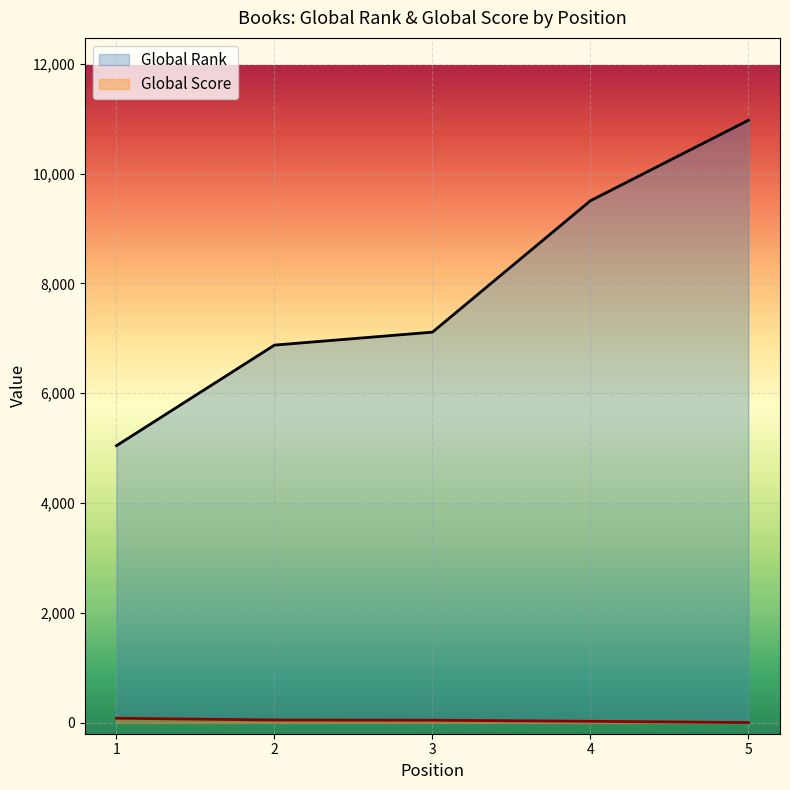

Does the chart display data point markers on the line(s)?

No